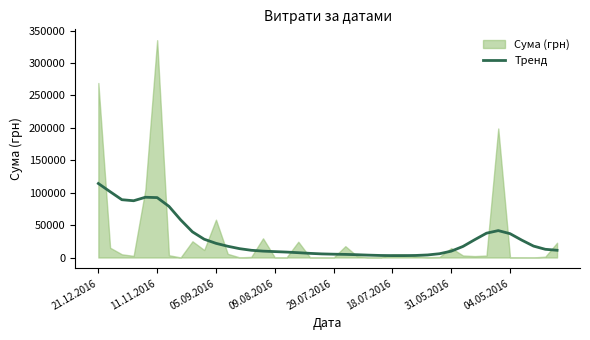

True or false: the data has more than 0 interior local peaks.

True